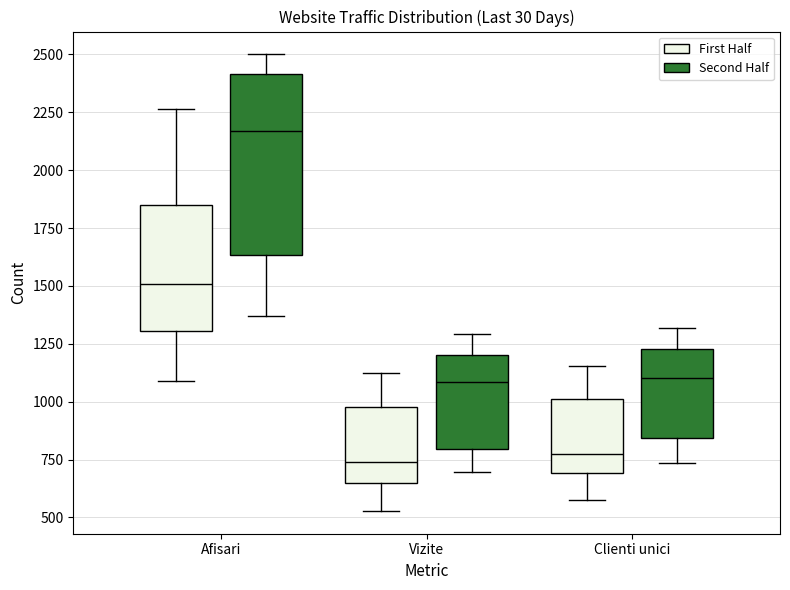

Which box is the tallest, from its lower edge to its upper edge?

Afisari (Second Half)